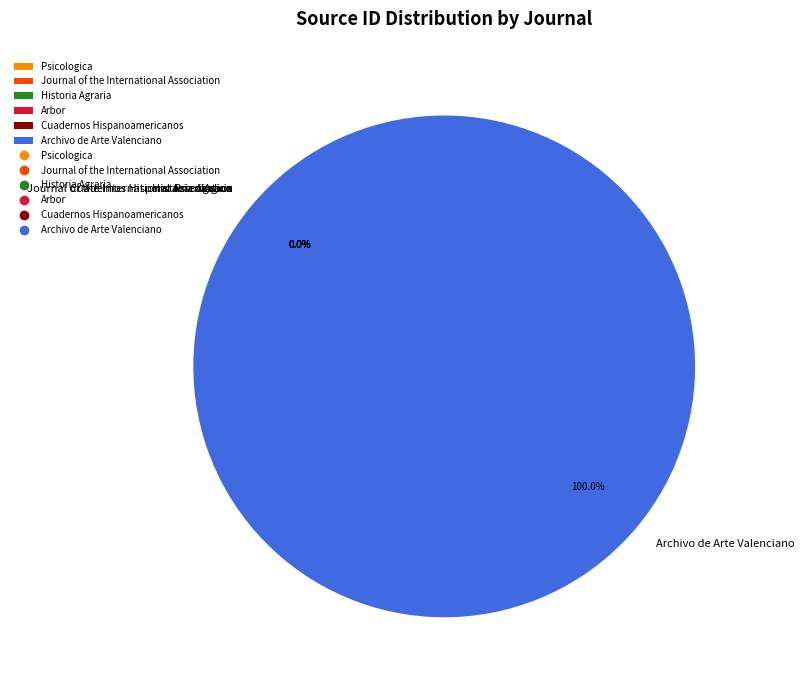

What is the largest slice in the pie chart?

Archivo de Arte Valenciano